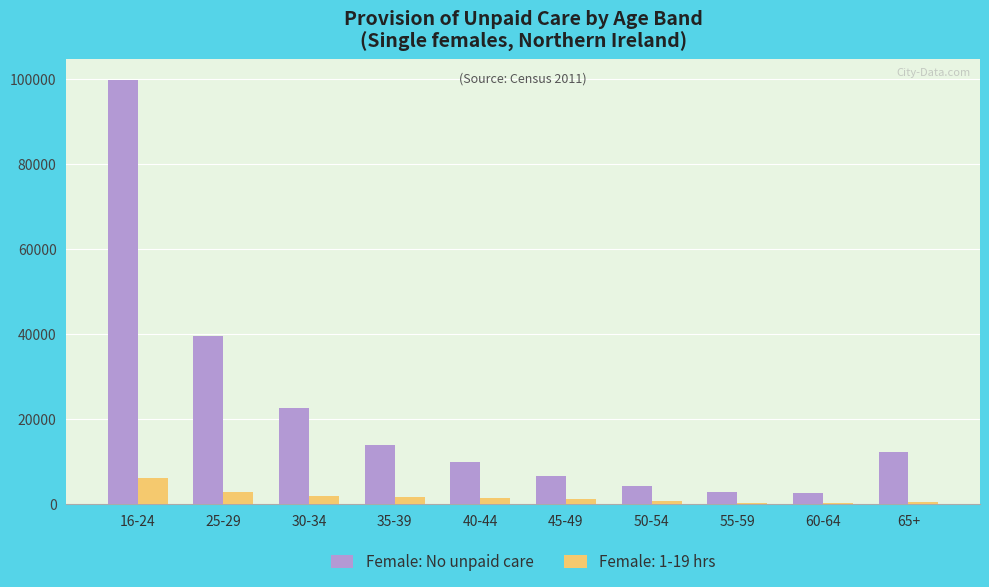

Which label corresponds to the largest value in the chart?

16-24